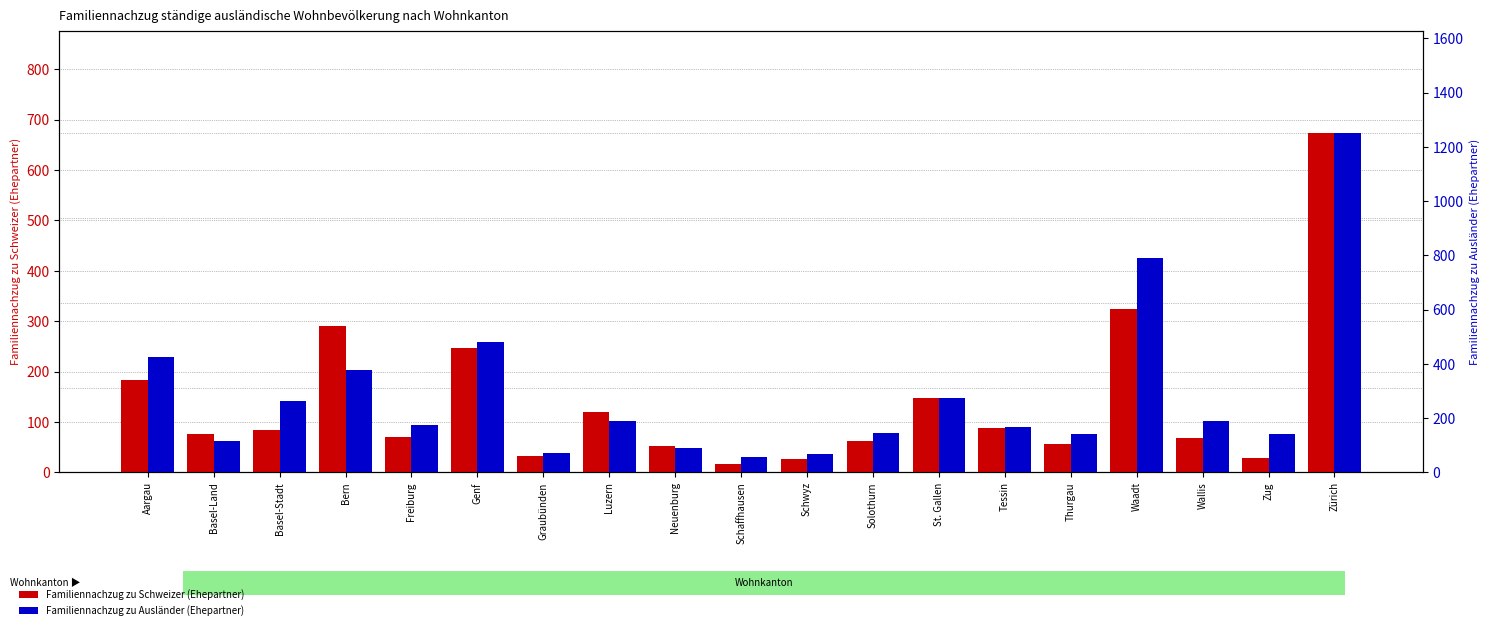

Is the value of Familiennachzug zu Ausländer (Ehepartner) at Schwyz greater than the value of Familiennachzug zu Schweizer (Ehepartner) at Neuenburg?

Yes